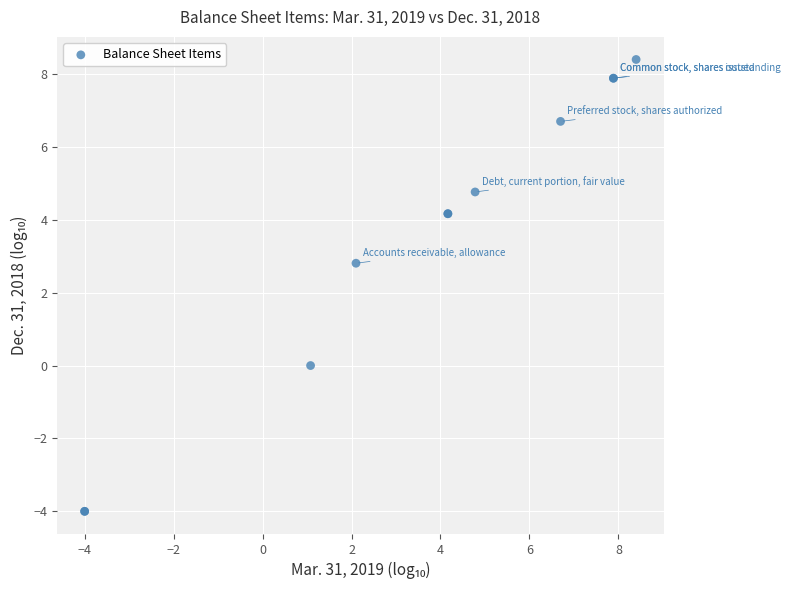

What Y value in the scatter plot is closest to 2?

2.8